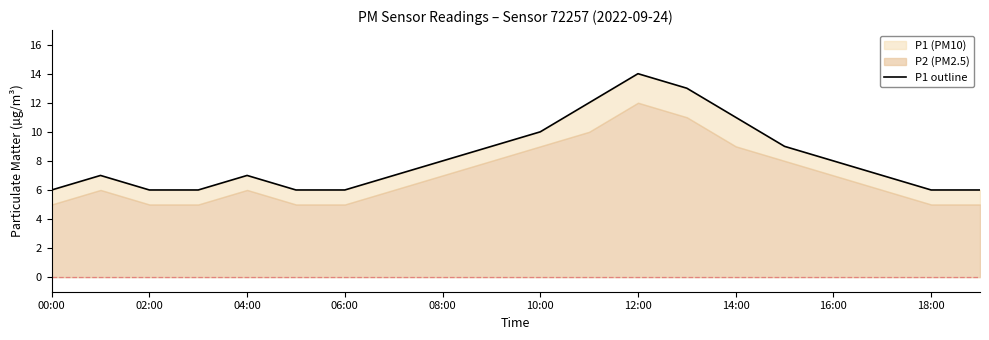

What is the label of the 13th point from the left?

12:00